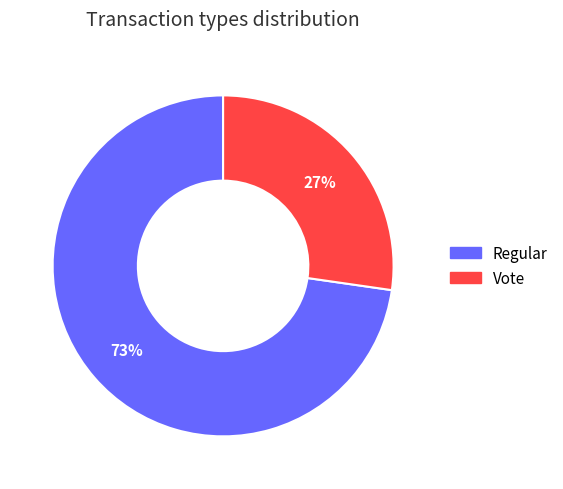

Rank the categories by value from highest to lowest.

Regular, Vote